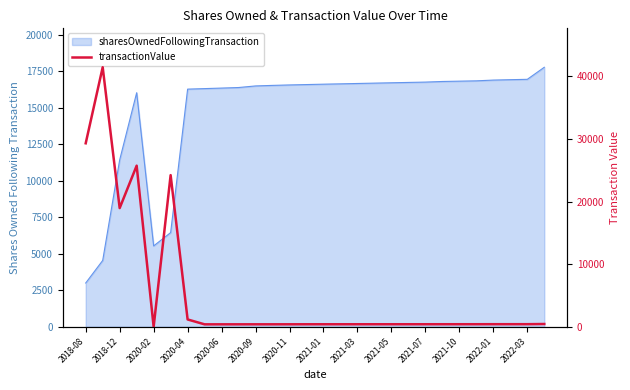

Reading left to right, what are all the values shown in this chart?

29320	41466	18968	25740	0	24230	1172	392	394	395	397	397	399	403	404	404	405	406	406	407	407	409	409	410	415	415	416	445